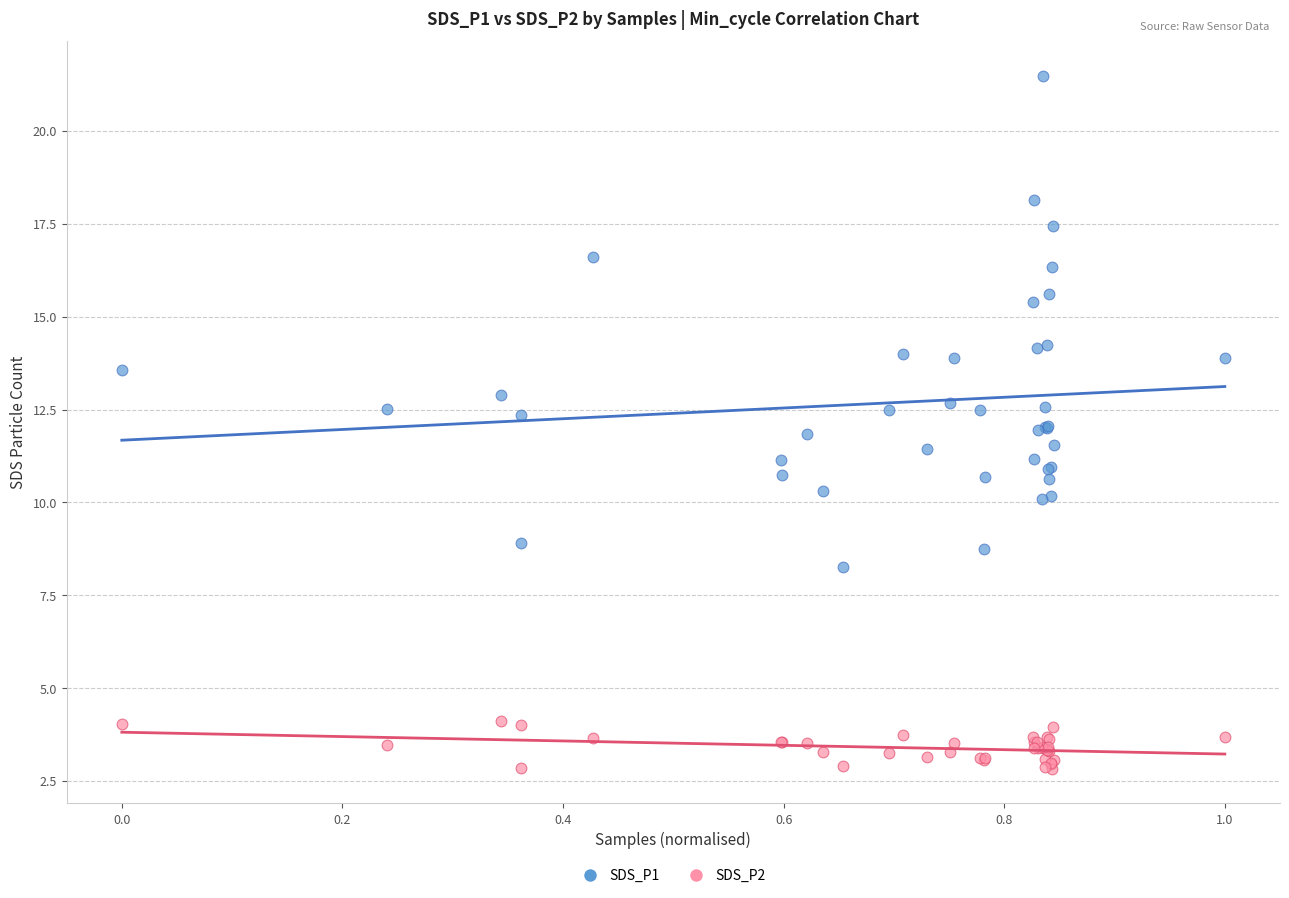

Which series contains the highest Y value?

SDS_P1